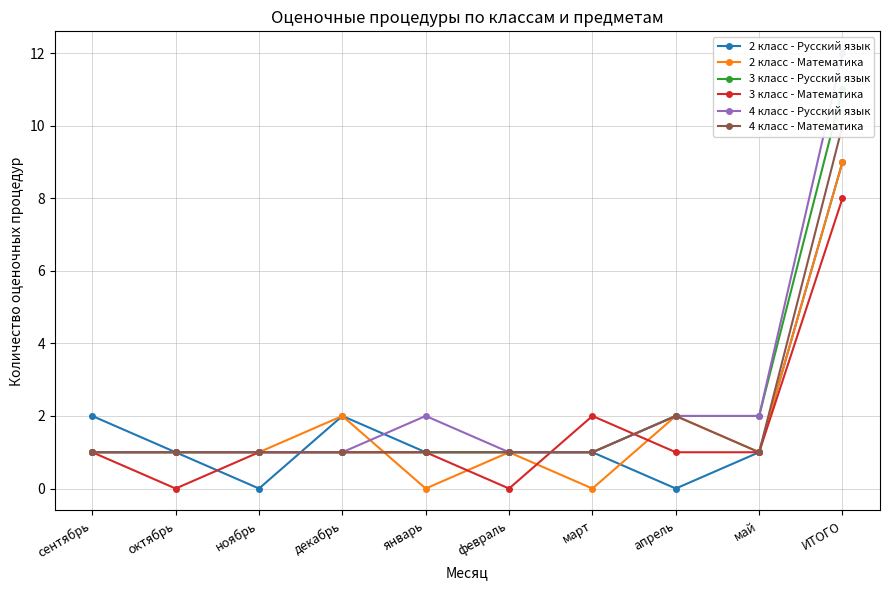

Reading left to right, extract all data points from this chart.

2 класс - Русский язык: 2	1	0	2	1	1	1	0	1	9
2 класс - Математика: 1	1	1	2	0	1	0	2	1	9
3 класс - Русский язык: 1	1	1	1	1	1	1	2	2	11
3 класс - Математика: 1	0	1	1	1	0	2	1	1	8
4 класс - Русский язык: 1	1	1	1	2	1	1	2	2	12
4 класс - Математика: 1	1	1	1	1	1	1	2	1	10